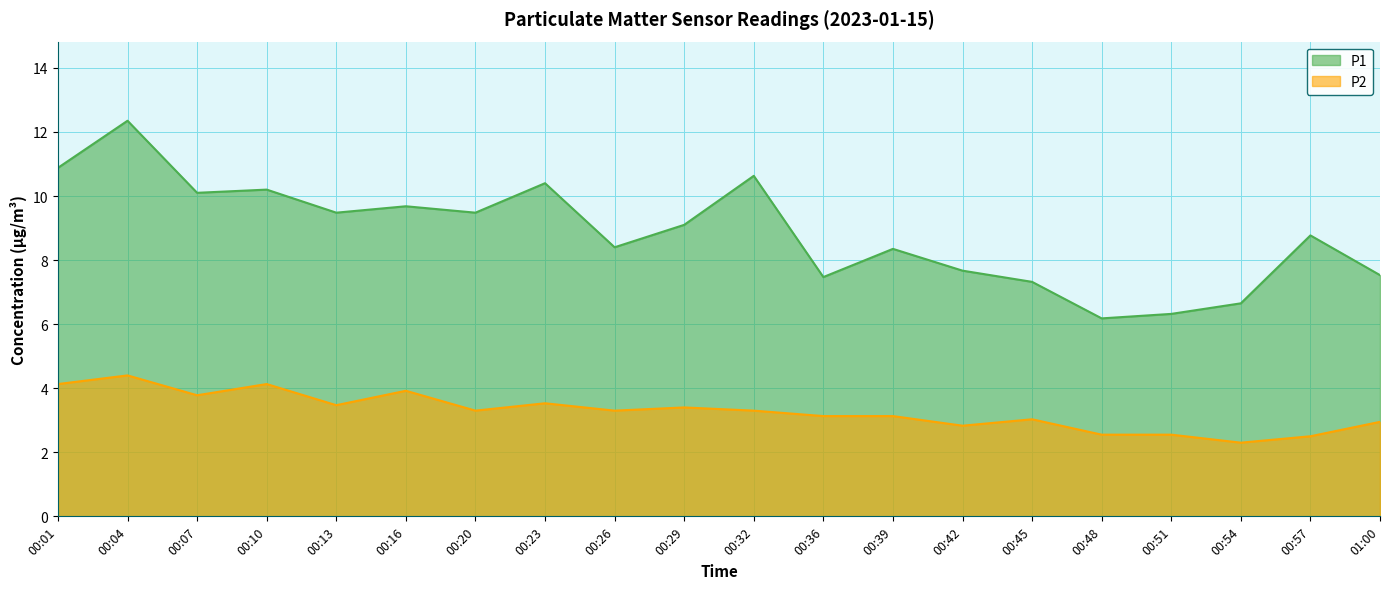

How many data points in P2 are less than 3?

6